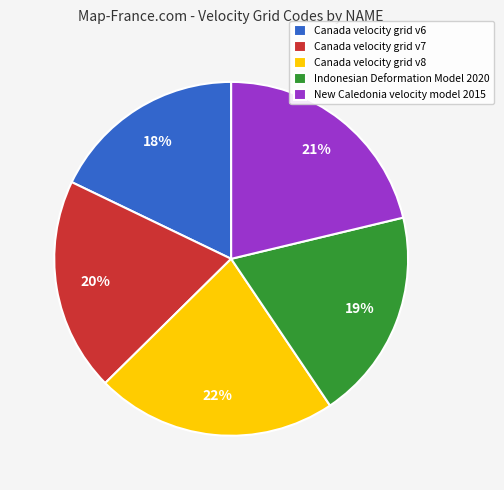

Is the sum of Canada velocity grid v8 and New Caledonia velocity model 2015 greater than half?

No